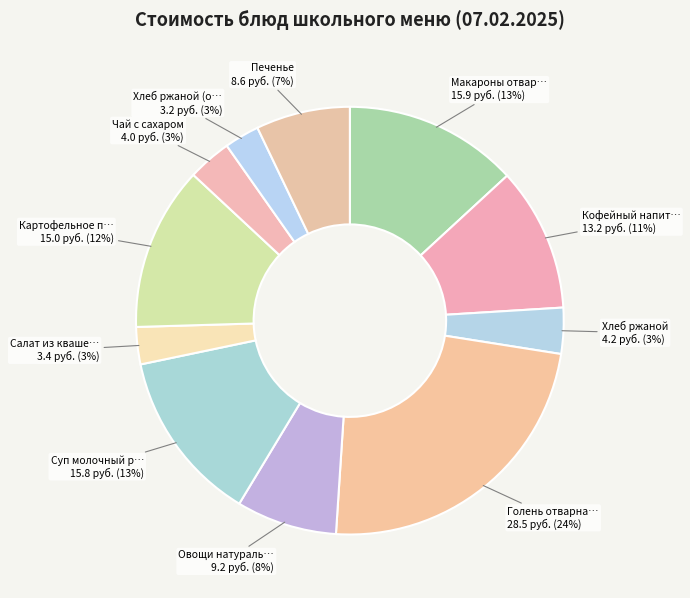

How many slices are in this pie chart?

11